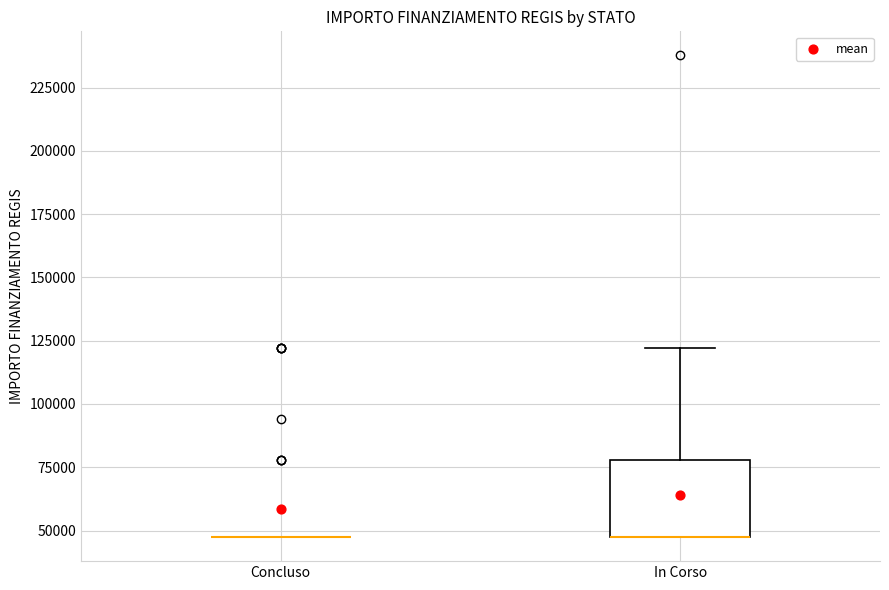

Reading left to right, read every box against the y-axis: the position of its median line, the range the box covers, and the ends of its whiskers. The values are not printed on the chart, so give them approximately, as read against the axis.

Concluso: box collapsed to a line at 45000, whiskers 45000 to 45000
In Corso: median 45000 (drawn on the box's lower edge), box 45000 to 80000, whiskers 45000 to 120000